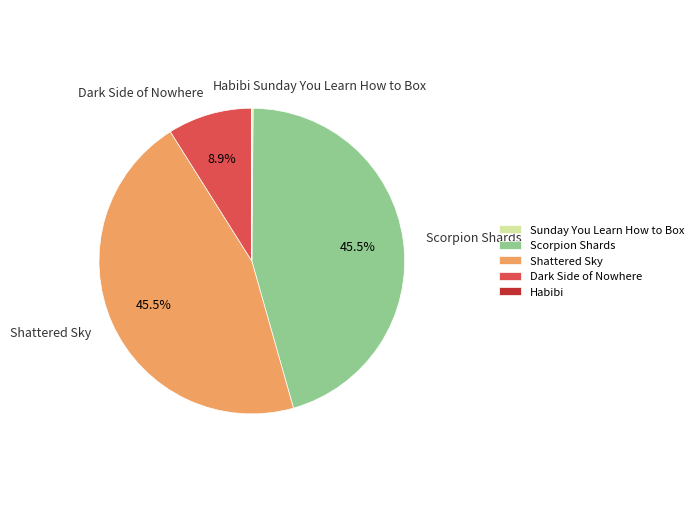

Is there a majority slice in this chart?

No